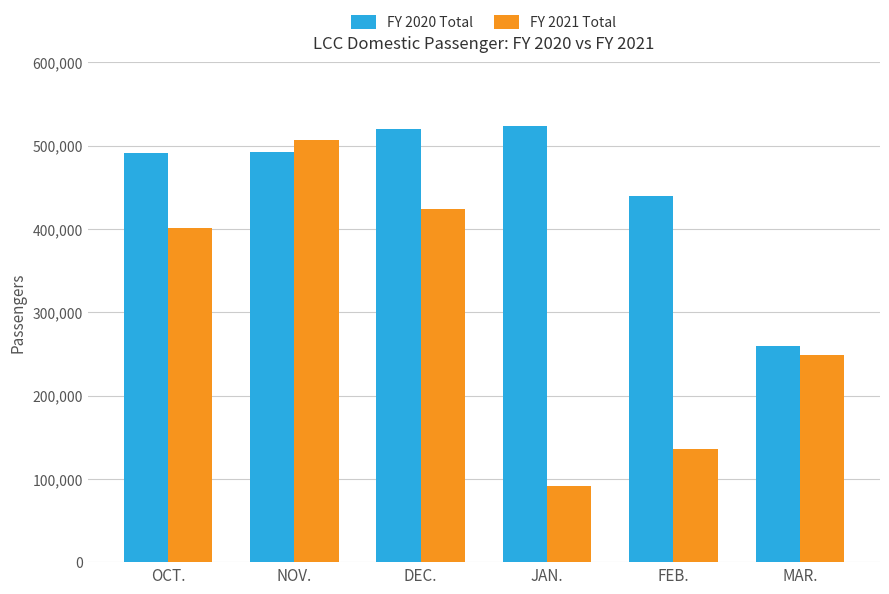

What is the difference between the highest and lowest values at DEC.?

95611